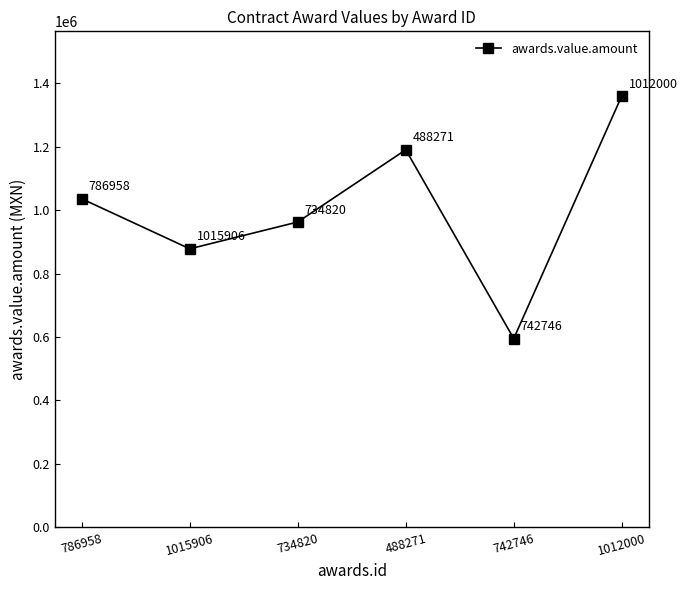

The chart shows a value of 962400.0 at 734820. True or false?

True